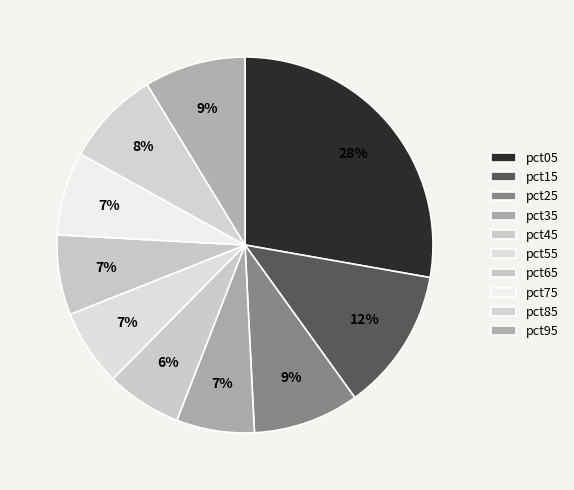

How many segments does this pie chart have?

10